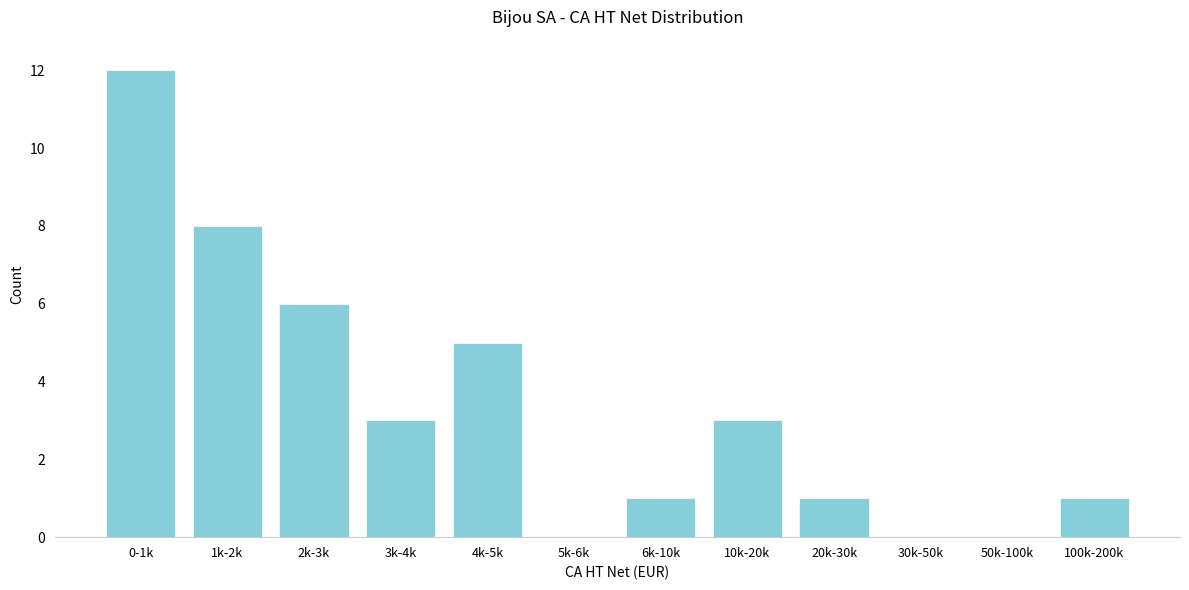

Reading left to right, what are all the values shown in this chart?

0-1k=12	1k-2k=8	2k-3k=6	3k-4k=3	4k-5k=5	5k-6k=0	6k-10k=1	10k-20k=3	20k-30k=1	30k-50k=0	50k-100k=0	100k-200k=1